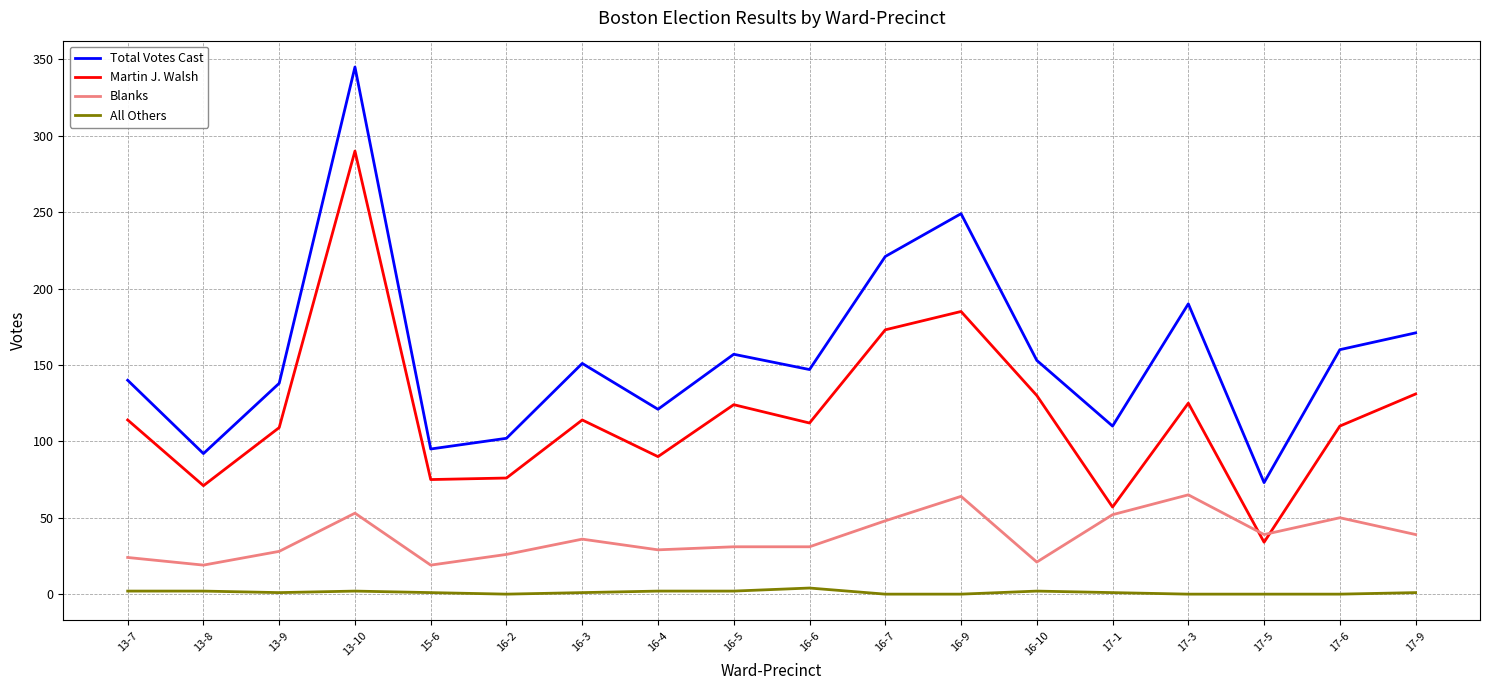

What is the difference between the highest and lowest values at 13-7?

138